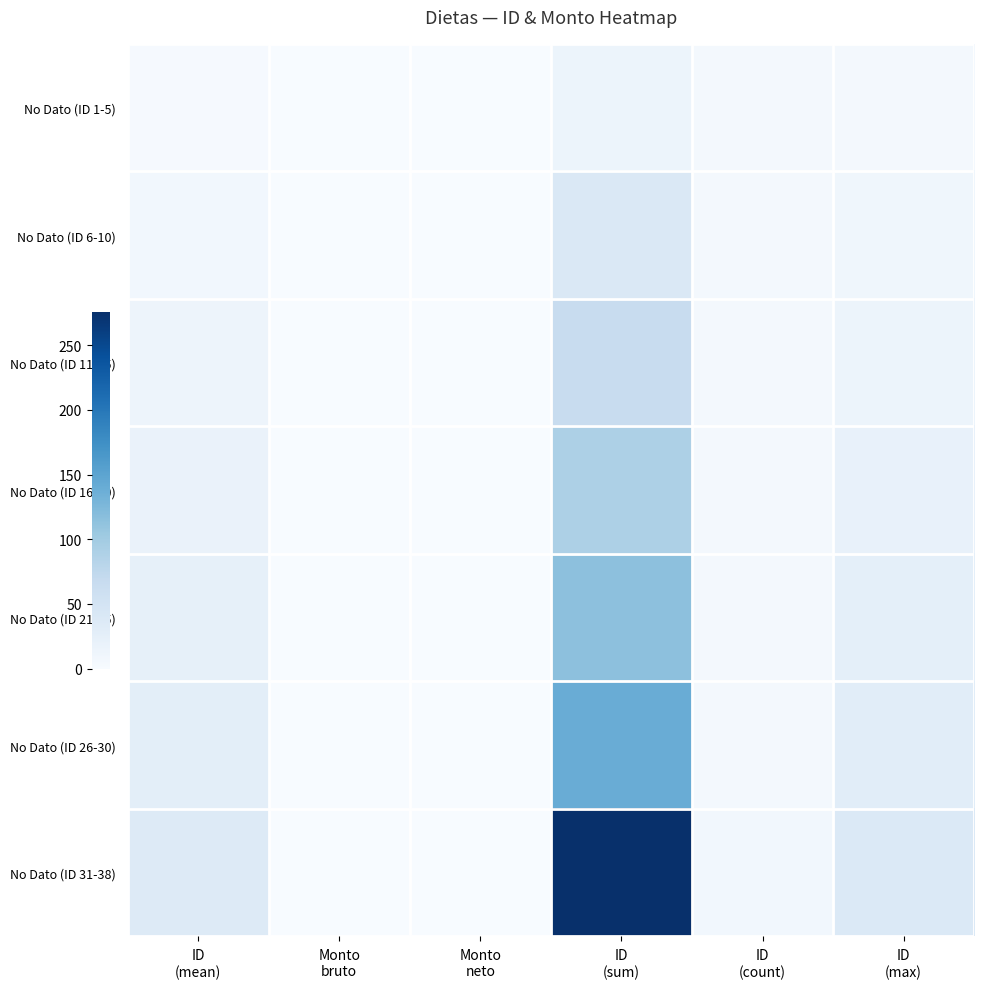

At which category does the chart reach its minimum across all series?

Monto
bruto